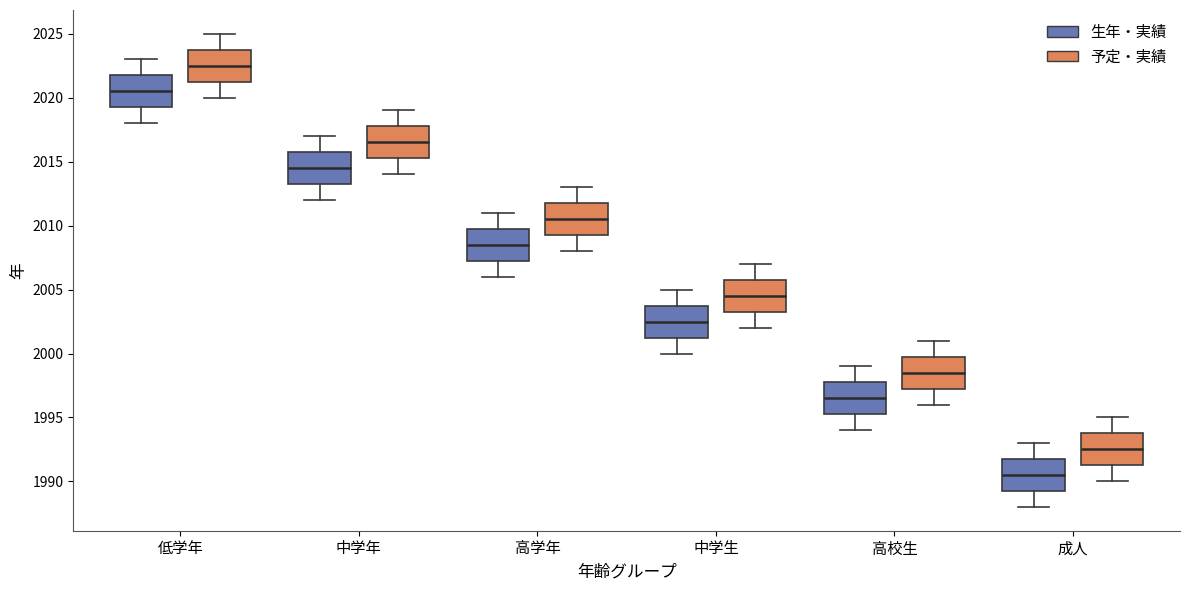

Reading left to right, transcribe this box plot: for each box, give where its median line is, the range the box spans, and where its two whiskers end, as read against the y-axis. The values are not printed on the chart, so give them approximately, as read against the axis.

低学年 (生年・実績): median 2020.5, box 2019.5 to 2022.0, whiskers 2018.0 to 2023.0
低学年 (予定・実績): median 2022.5, box 2021.5 to 2024.0, whiskers 2020.0 to 2025.0
中学年 (生年・実績): median 2014.5, box 2013.5 to 2016.0, whiskers 2012.0 to 2017.0
中学年 (予定・実績): median 2016.5, box 2015.5 to 2018.0, whiskers 2014.0 to 2019.0
高学年 (生年・実績): median 2008.5, box 2007.5 to 2010.0, whiskers 2006.0 to 2011.0
高学年 (予定・実績): median 2010.5, box 2009.5 to 2012.0, whiskers 2008.0 to 2013.0
中学生 (生年・実績): median 2002.5, box 2001.5 to 2004.0, whiskers 2000.0 to 2005.0
中学生 (予定・実績): median 2004.5, box 2003.5 to 2006.0, whiskers 2002.0 to 2007.0
高校生 (生年・実績): median 1996.5, box 1995.5 to 1998.0, whiskers 1994.0 to 1999.0
高校生 (予定・実績): median 1998.5, box 1997.5 to 2000.0, whiskers 1996.0 to 2001.0
成人 (生年・実績): median 1990.5, box 1989.5 to 1992.0, whiskers 1988.0 to 1993.0
成人 (予定・実績): median 1992.5, box 1991.5 to 1994.0, whiskers 1990.0 to 1995.0